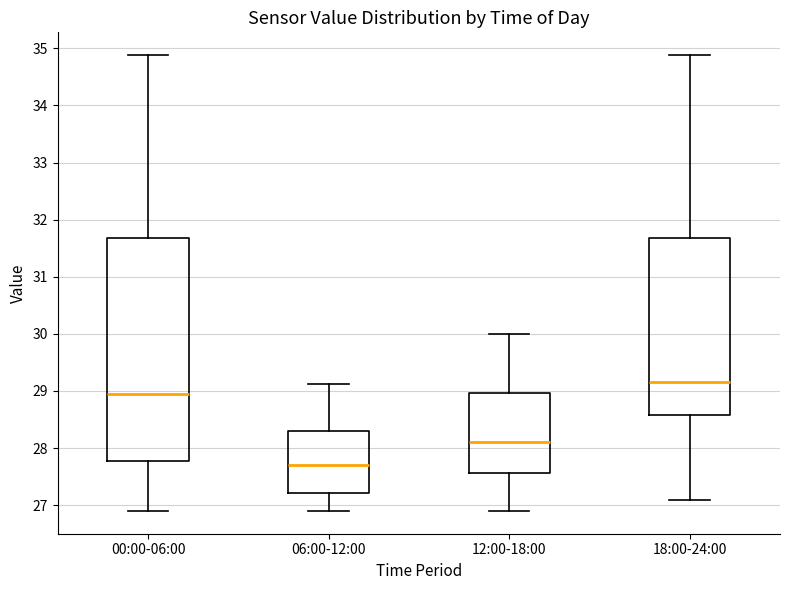

Where does the lower whisker of the box for 12:00-18:00 end on the y-axis? The values are not printed on the chart, so give them approximately, as read against the axis.

26.9